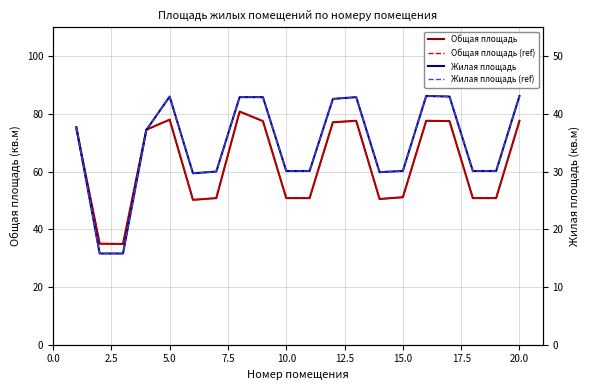

The value of Общая площадь (ref) at 15.0 is 80.1. True or false?

False